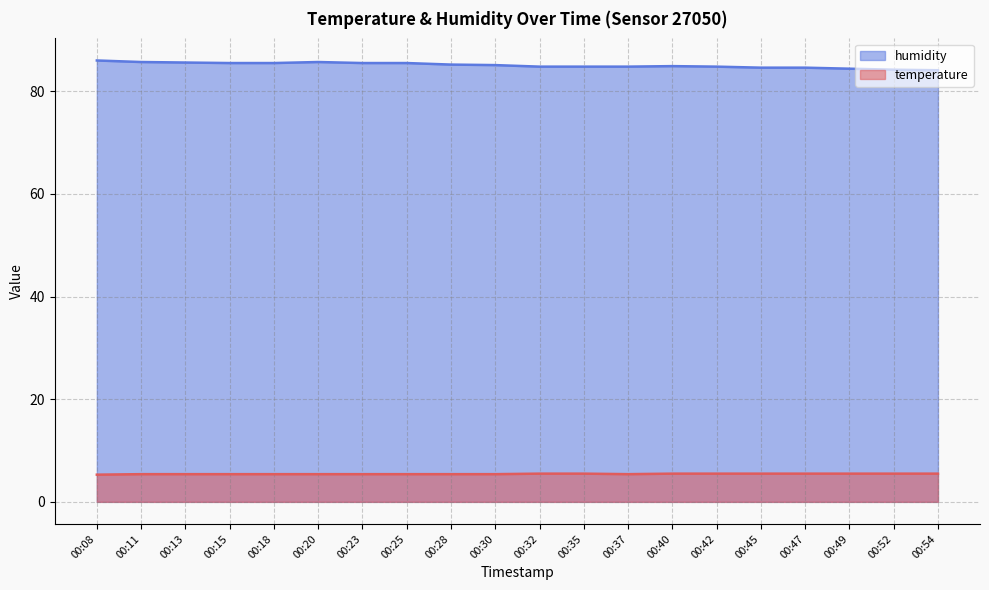

The value of humidity at 00:15 is 85.5. True or false?

True